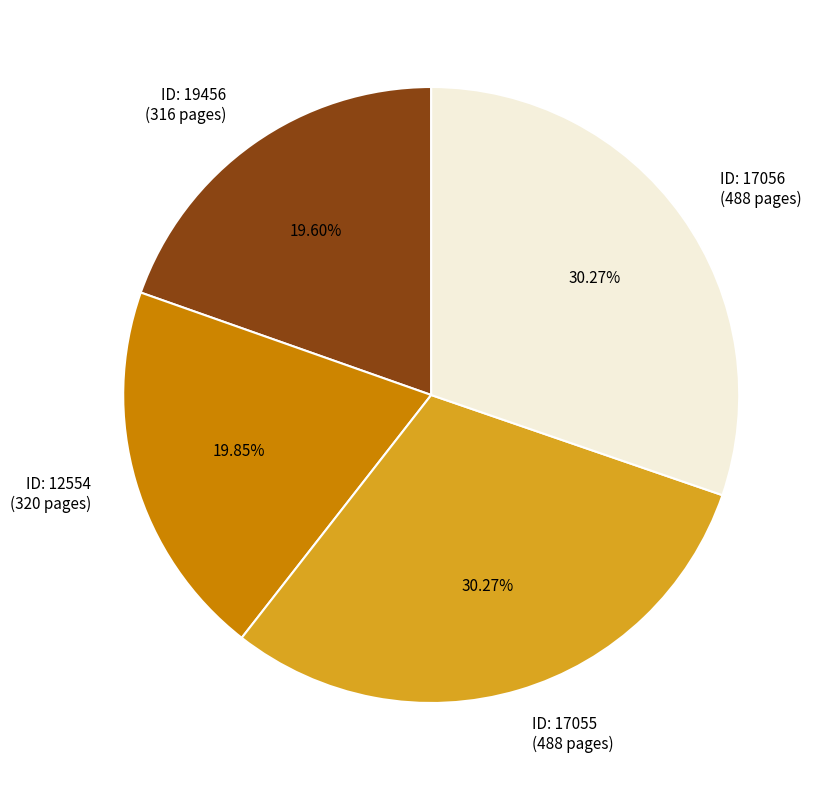

Does ID: 17056 (488 pages) account for over 50% of the chart?

No